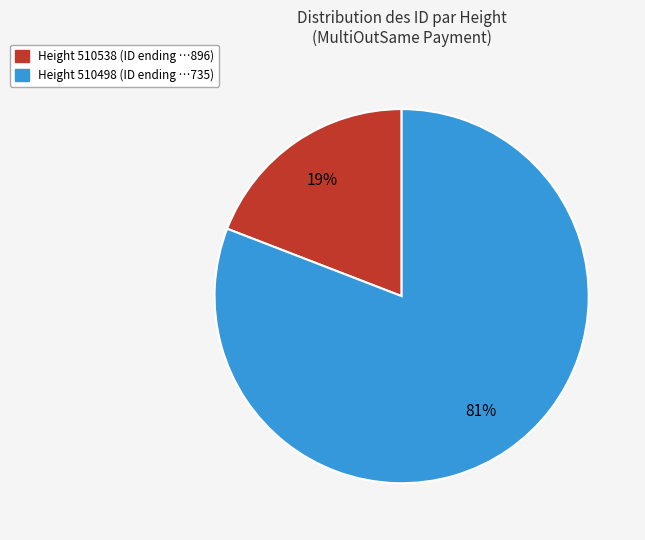

To the nearest percent, what is the difference between the largest and smallest slice percentages?

62%